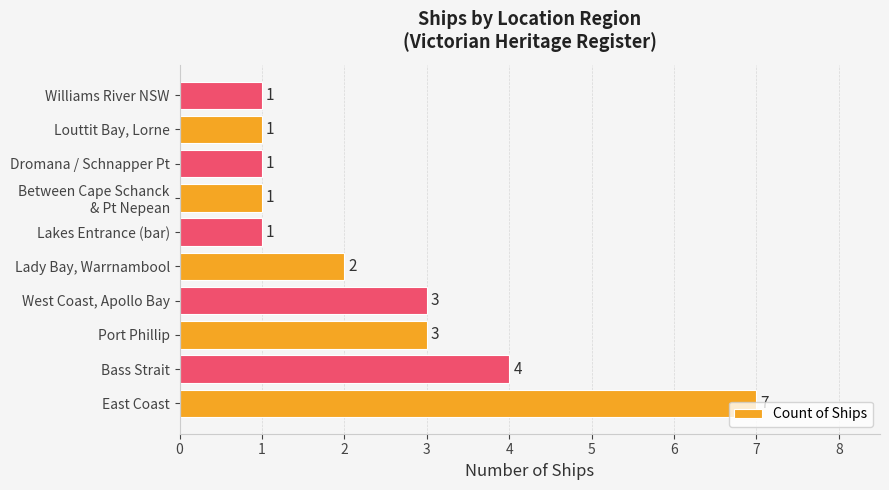

Between Port Phillip and East Coast, which is larger?

East Coast